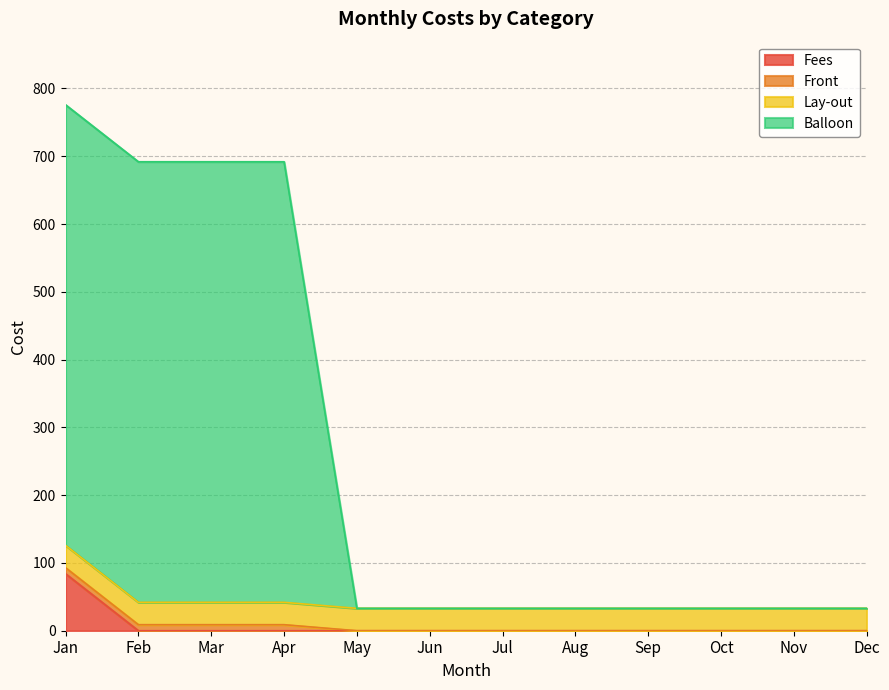

At how many categories does at least one series exceed 534?

4